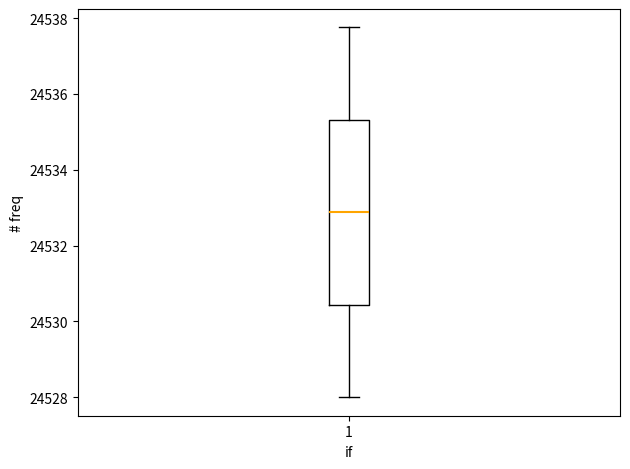

Where is the upper edge of the box at x = 1 on the y-axis? The values are not printed on the chart, so give them approximately, as read against the axis.

24535.4